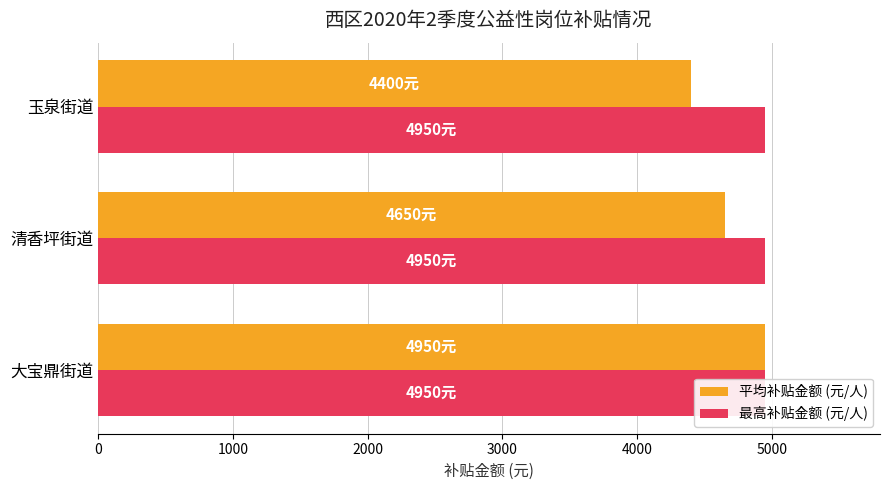

What is the difference between the highest and lowest values at 1000?

4649.6